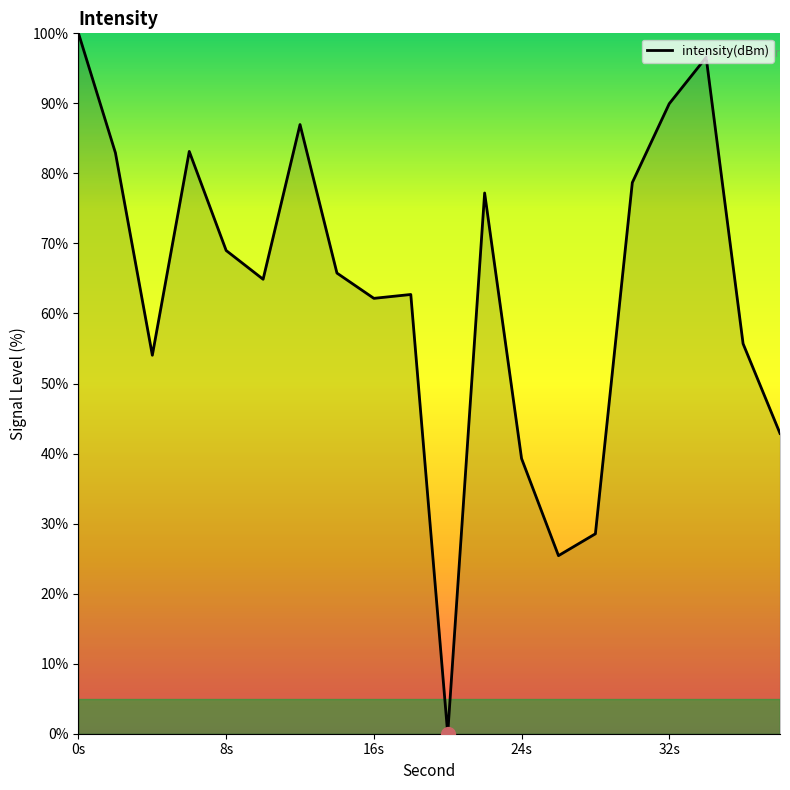

What is the greatest value displayed?

100.0